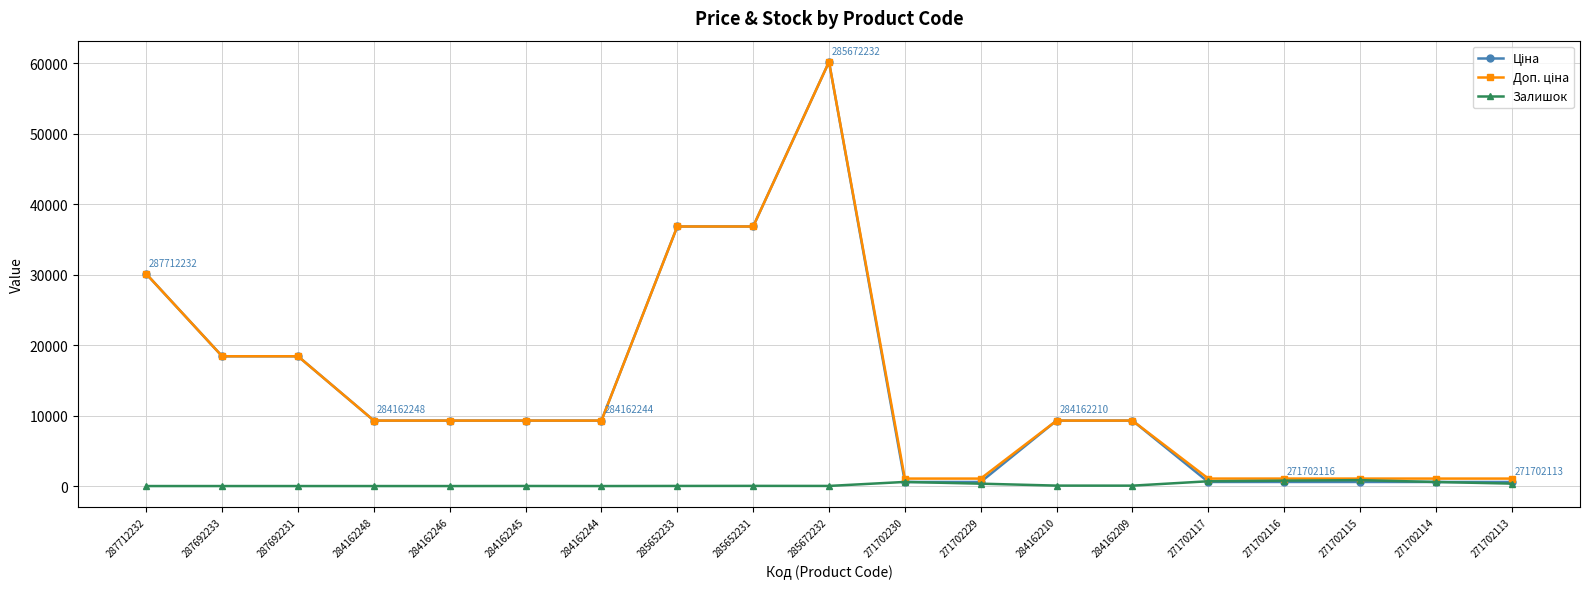

What is the maximum value shown in the chart?

60205.6